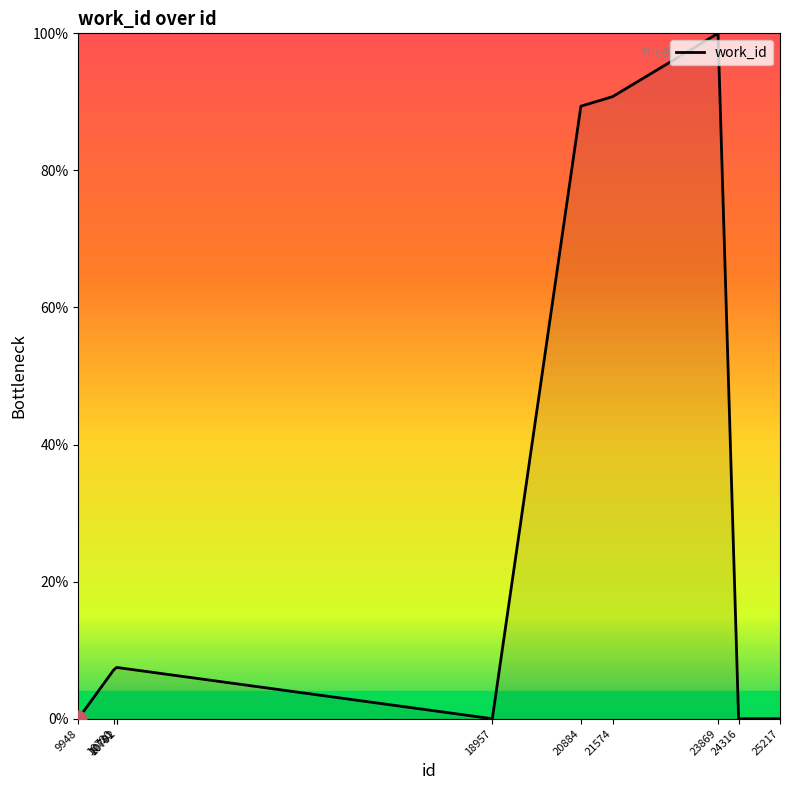

What is the average value?

30.2